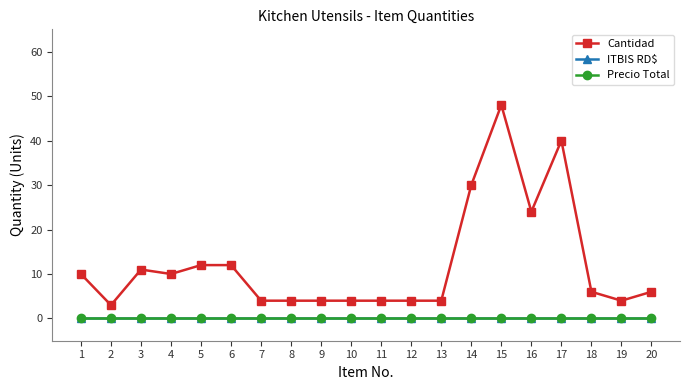

What is the value of the Cantidad point at the 14th from the left?

30